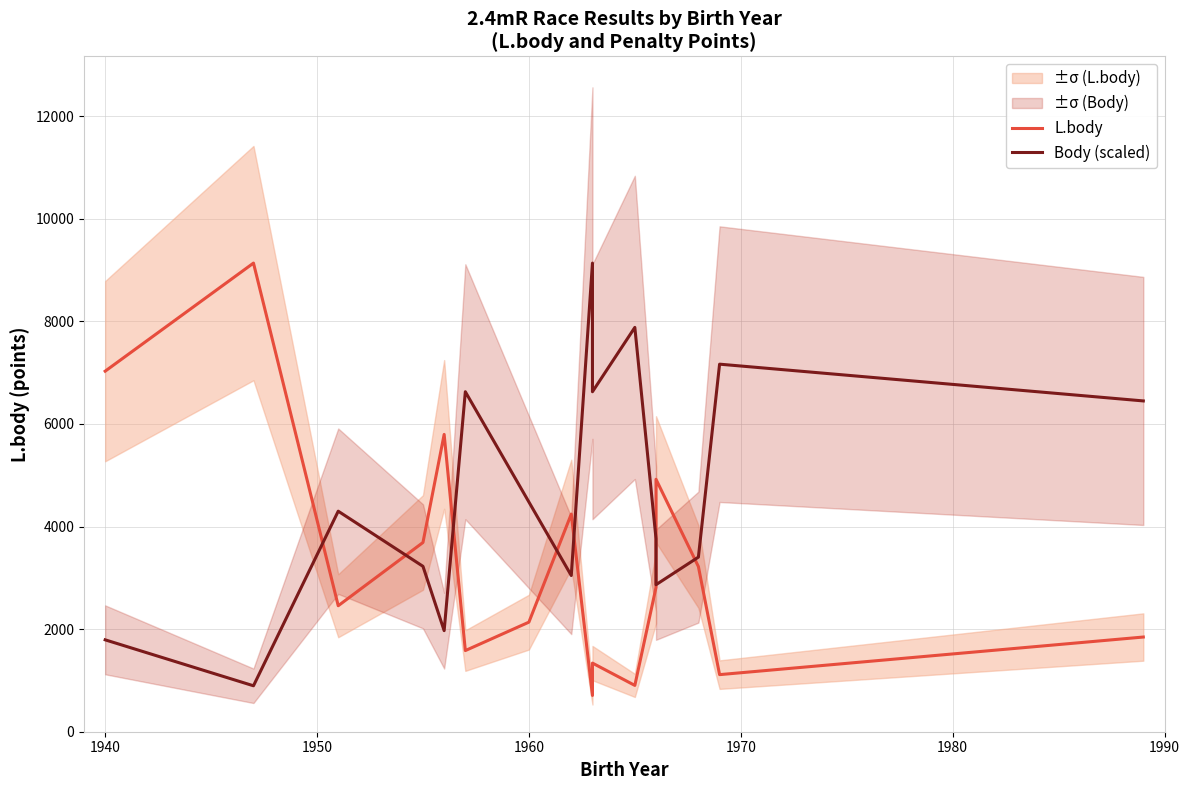

What is the lowest value of the Body (scaled) series?

895.7